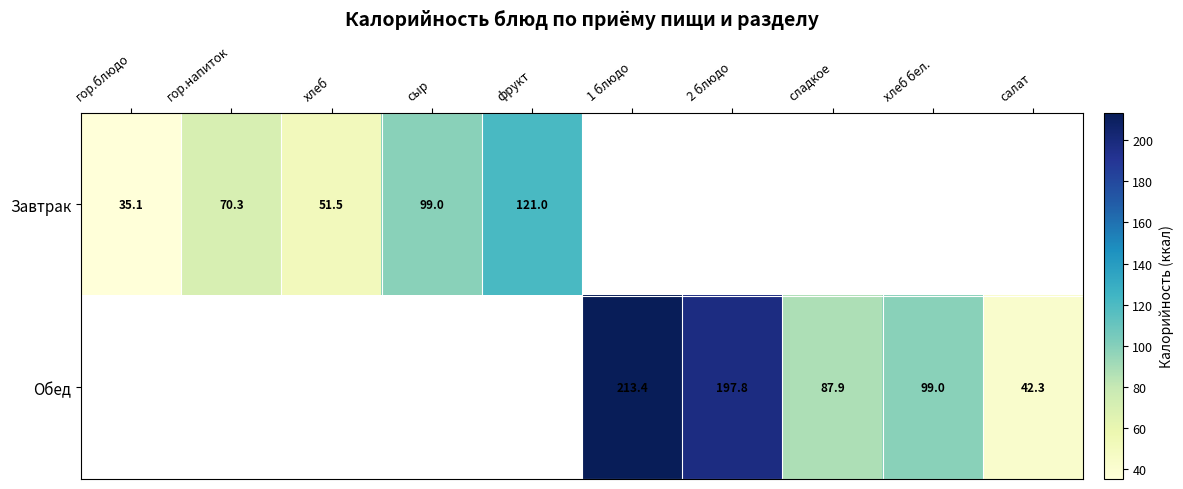

Which label corresponds to the smallest value in the chart?

гор.блюдо